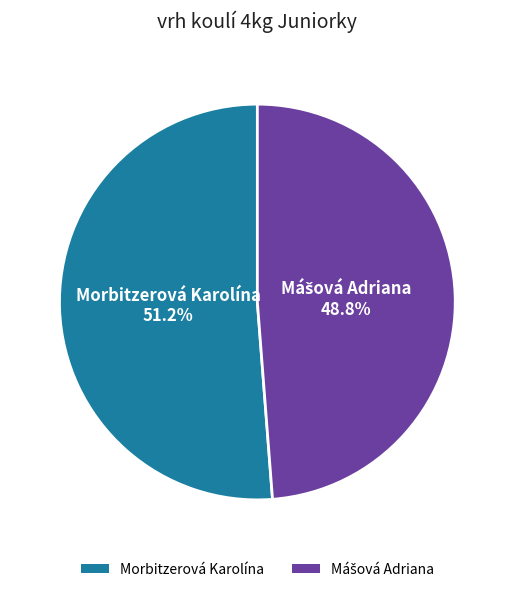

Does any single category account for the majority?

Yes